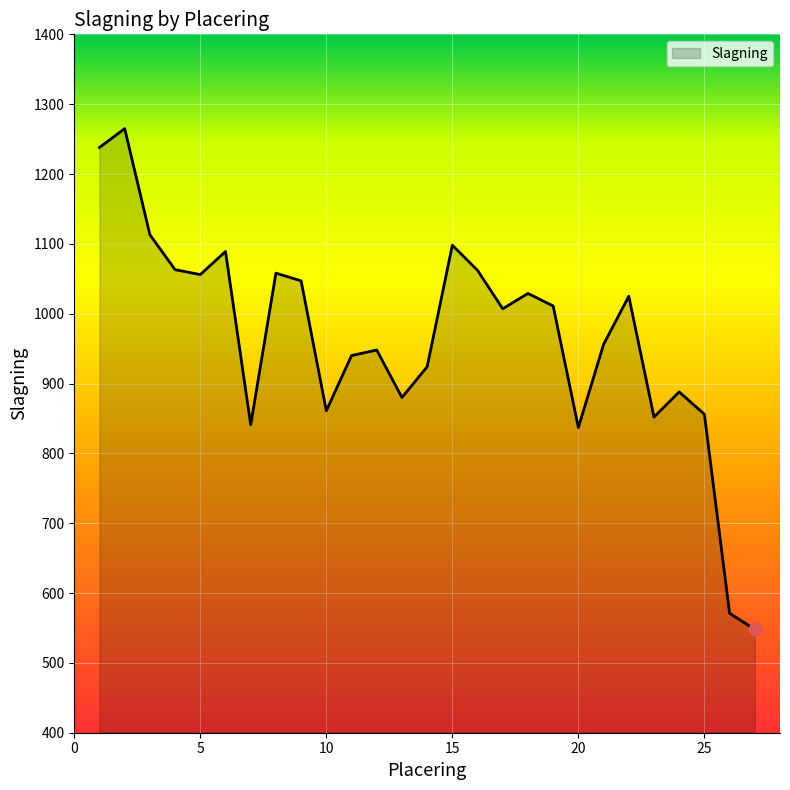

What is the minimum value shown in the chart?

548